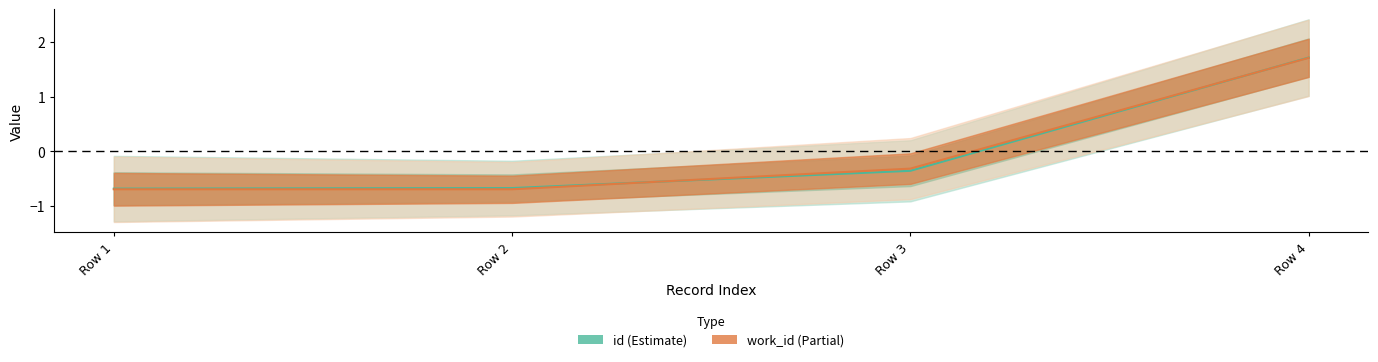

Reading left to right, what are all the values shown in this chart?

id: -0.7	-0.7	-0.4	1.7
work_id: -0.7	-0.7	-0.3	1.7